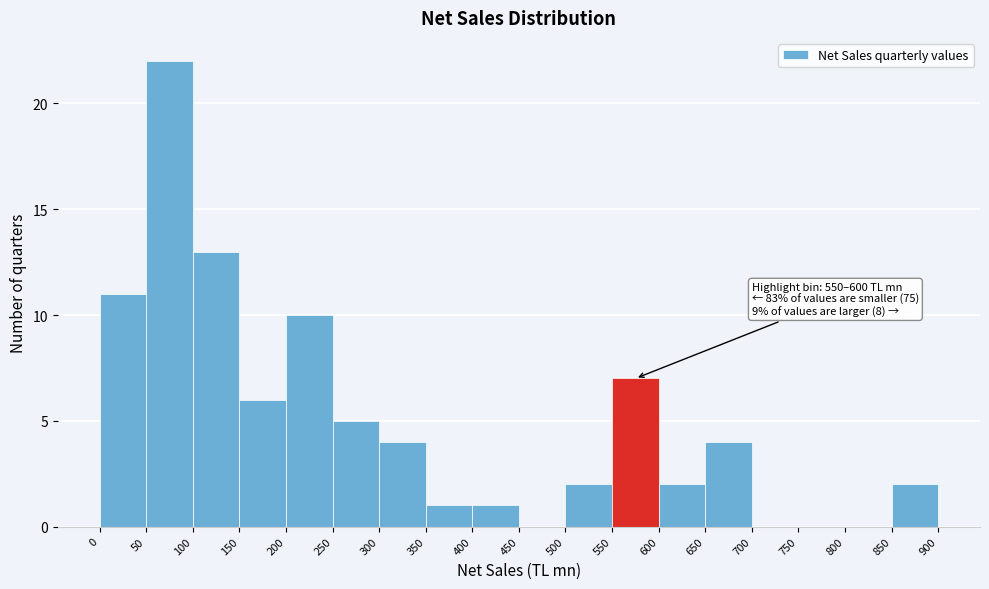

Over which range of the x-axis is the bar tallest?

50 to 100